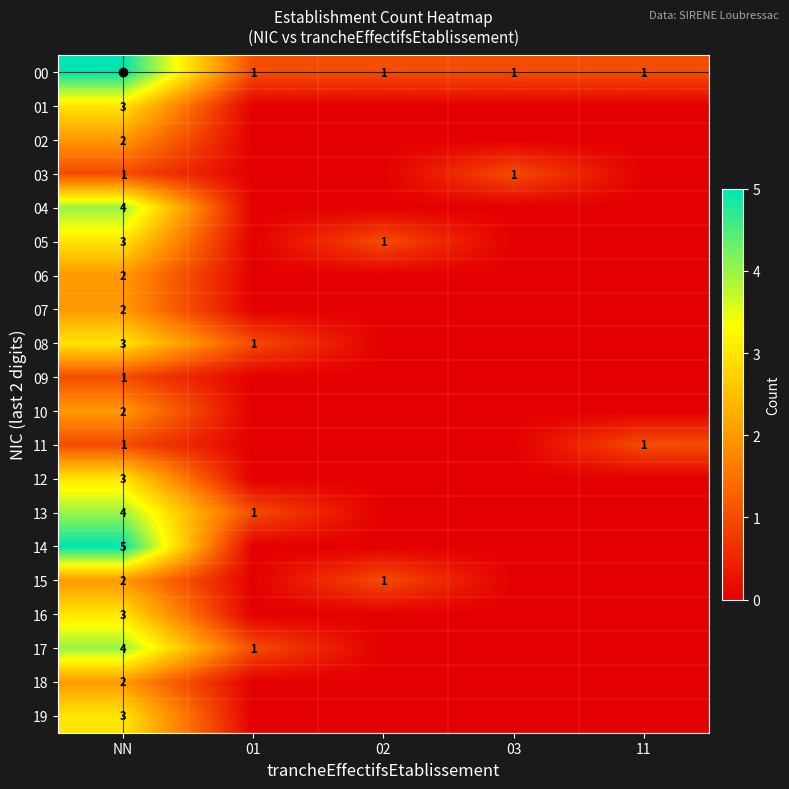

True or false: 00 has a value of 0 at 02.

False